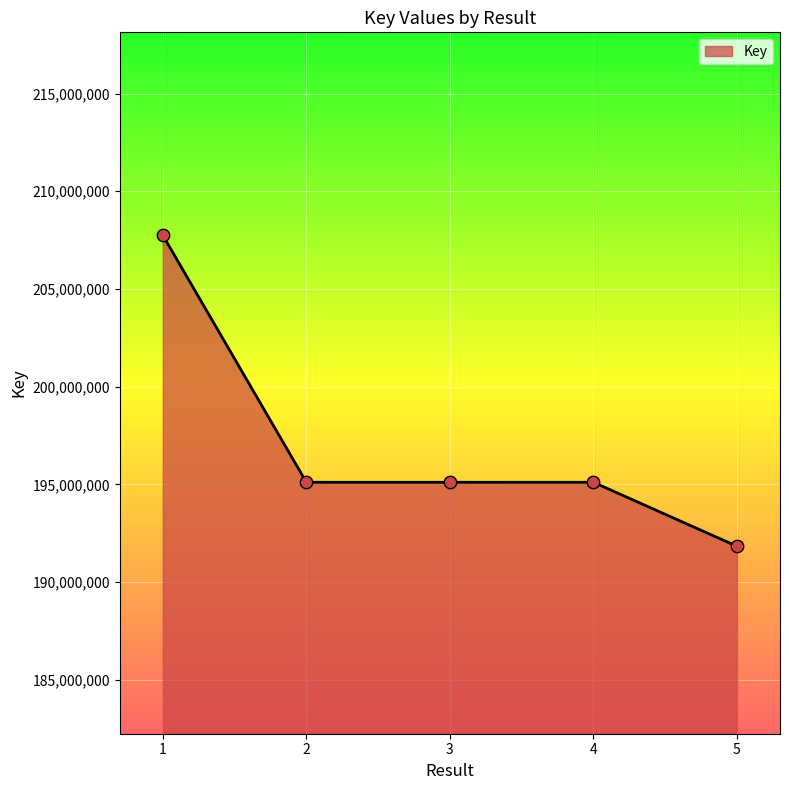

Which has a higher value, 1 or 3?

1